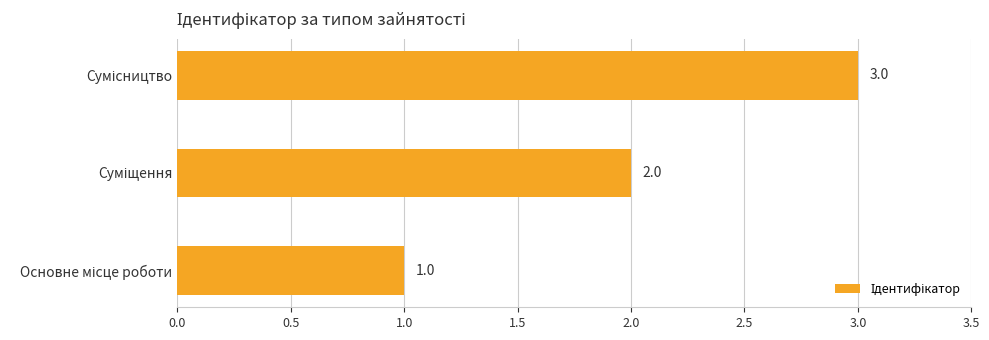

What is the maximum value shown in the chart?

3